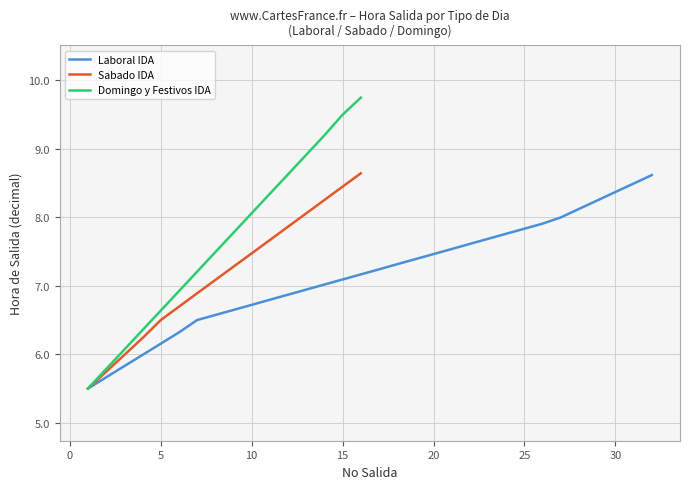

What value does the Domingo y Festivos IDA series have at 15?

9.5